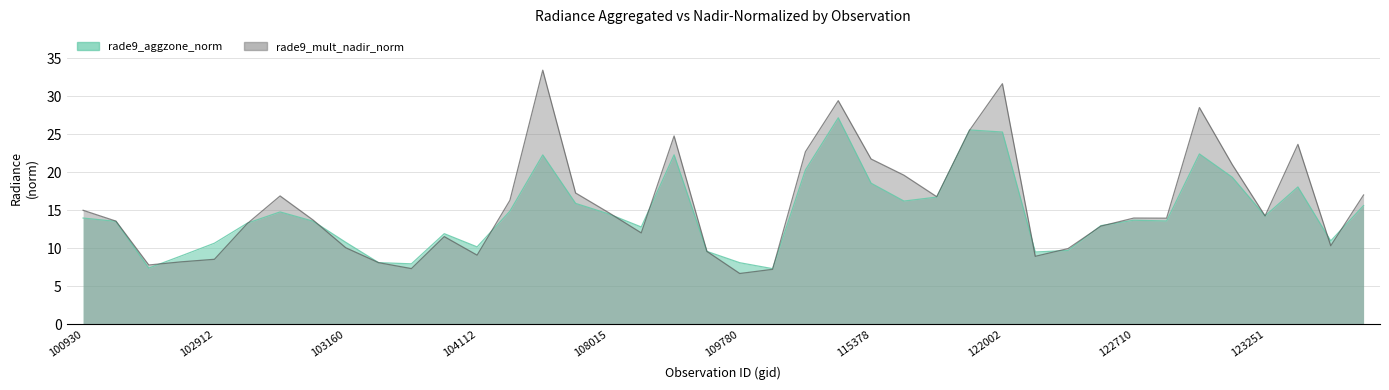

Where is the first local minimum for rade9_mult_nadir_norm?

102671